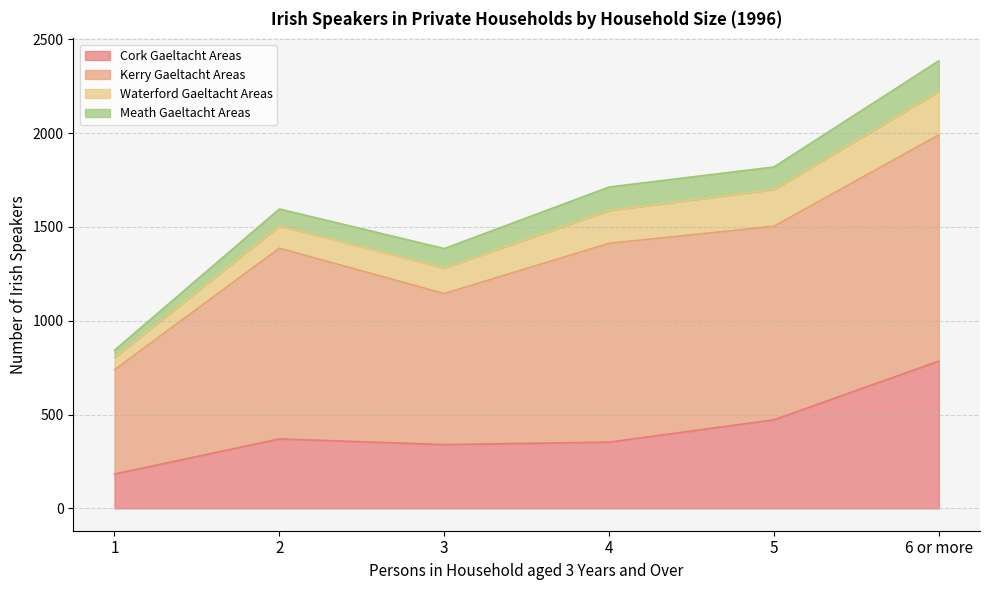

Where does the Waterford Gaeltacht Areas series first go above 175?

5